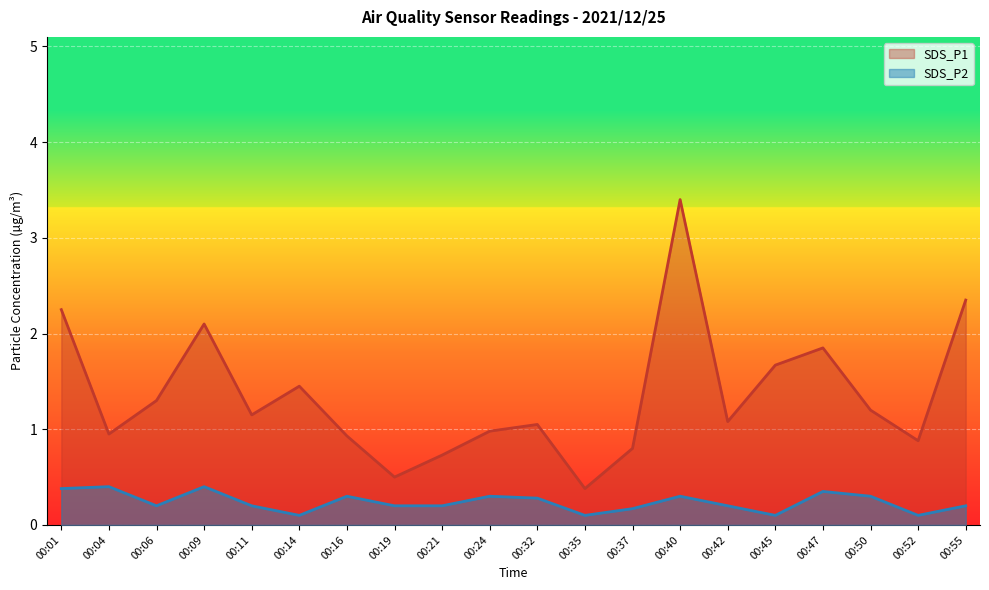

How many lines are shown in the chart?

2